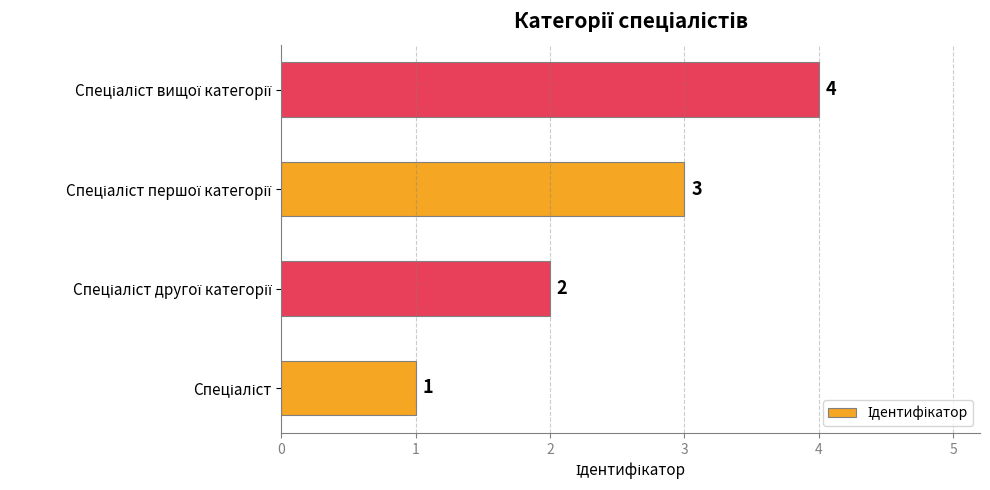

How many values are between 2 and 4?

3